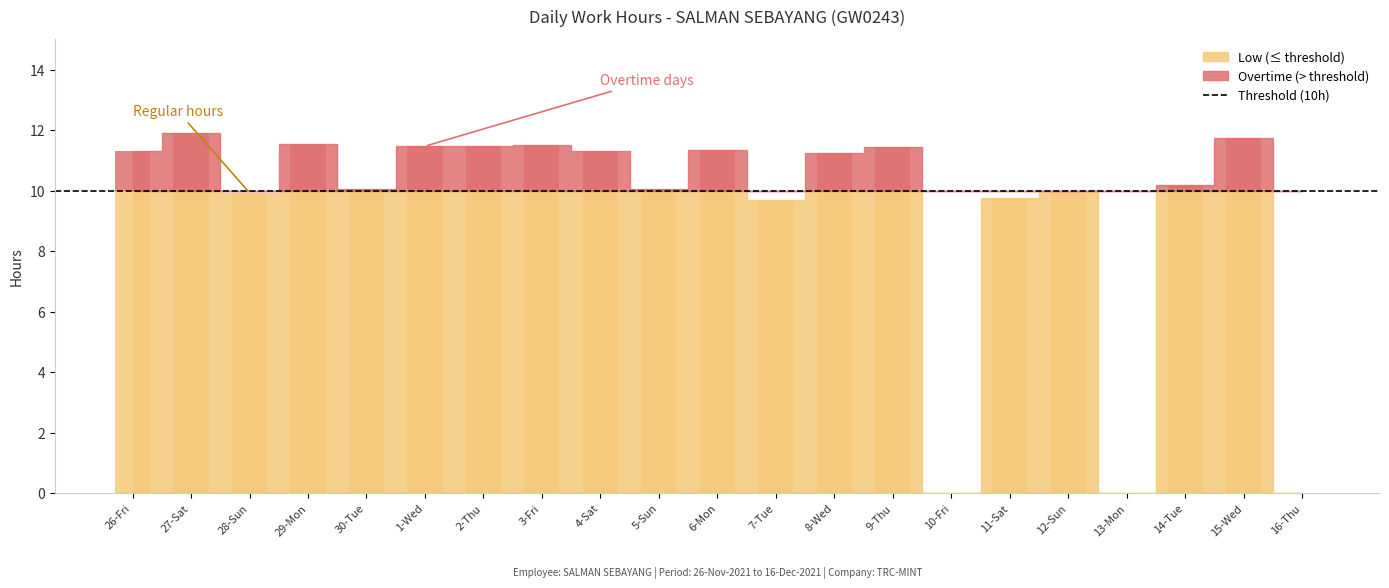

Reading right to left, what are all the values shown in this chart?

0.0	10.0	10.0	0.0	10.0	9.8	0.0	10.0	10.0	9.7	10.0	10.0	10.0	10.0	10.0	10.0	10.0	10.0	9.9	10.0	10.0